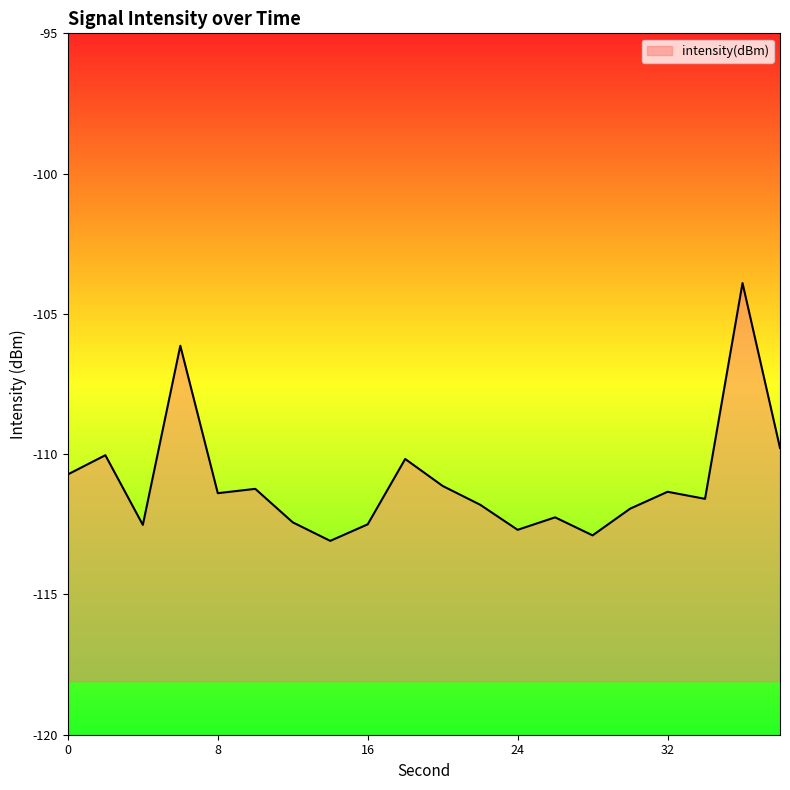

The value at 0 is -110.7. True or false?

True